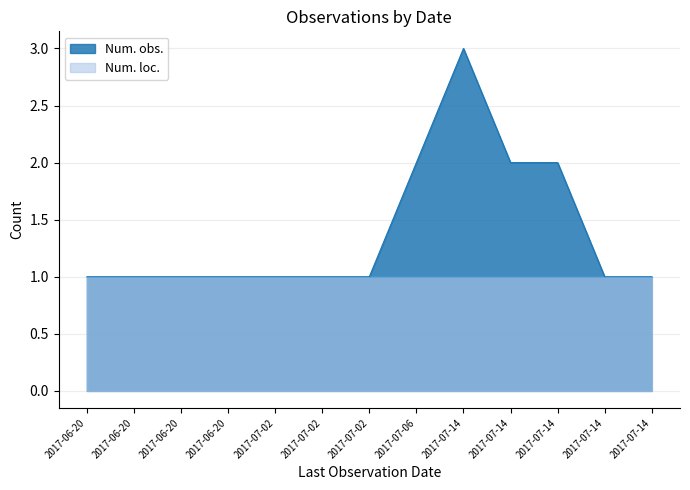

True or false: there are more than 1 points higher than both neighbors.

False